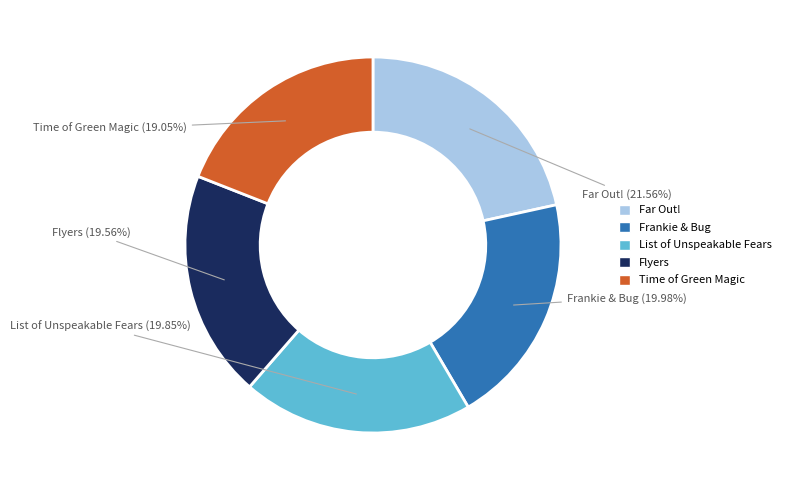

Approximately how many times larger is the value at Flyers compared to List of Unspeakable Fears?

1.0